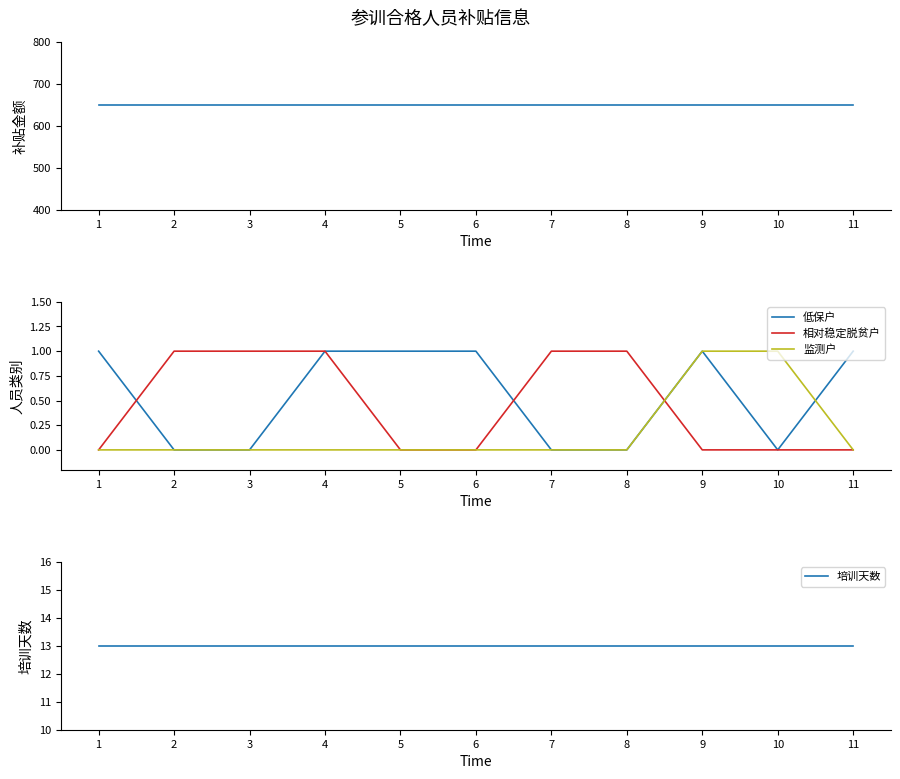

At 1, list the series in order from smallest to largest.

相对稳定脱贫户, 监测户, 低保户, 培训天数, 补贴金额（元）